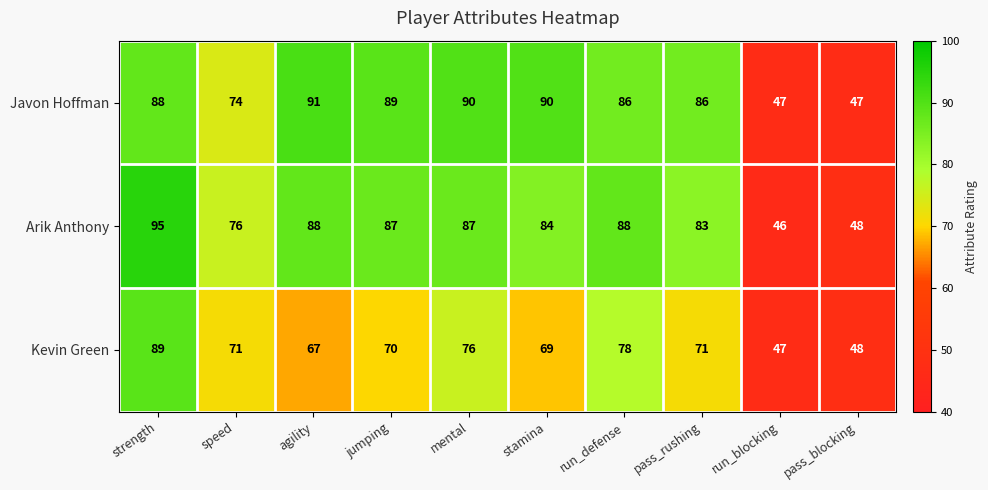

Which series has the largest total across all categories?

Javon Hoffman